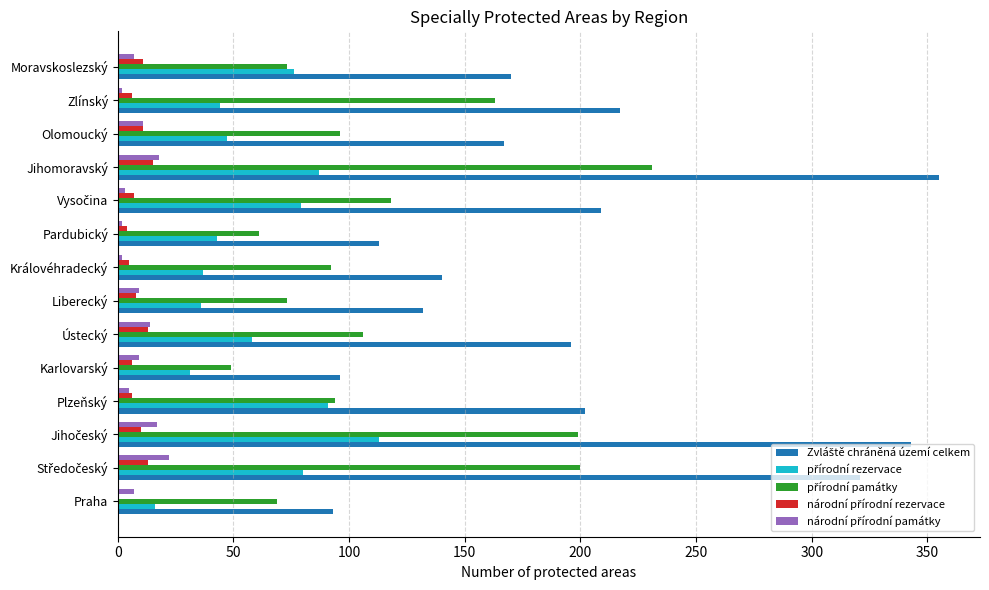

What is the greatest value displayed?

355